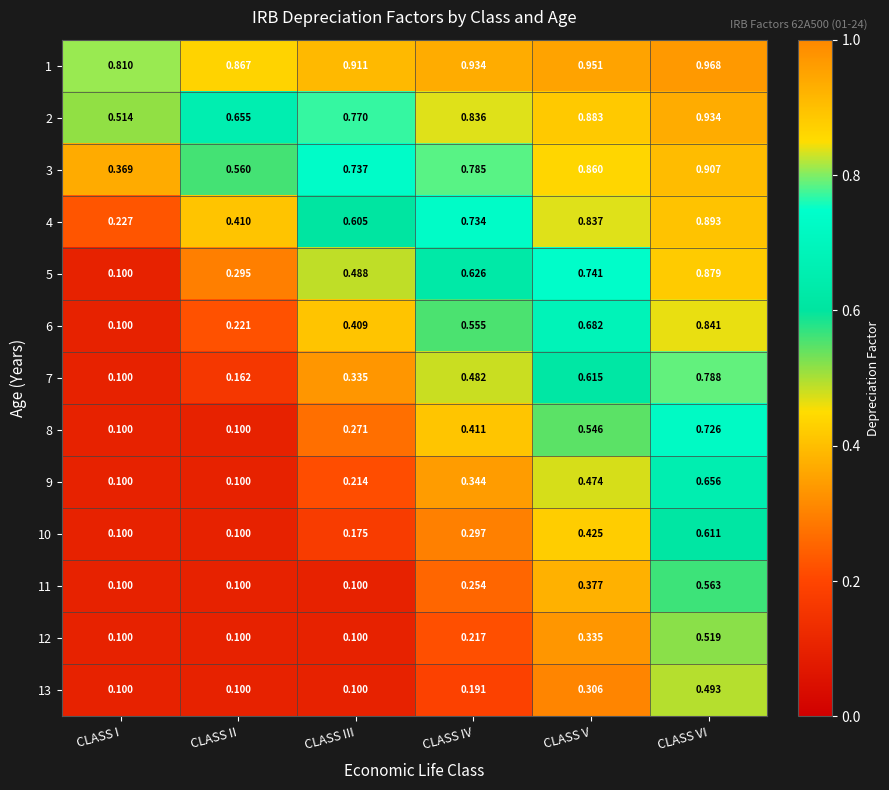

Where is 6 nearest to the value 0?

CLASS I